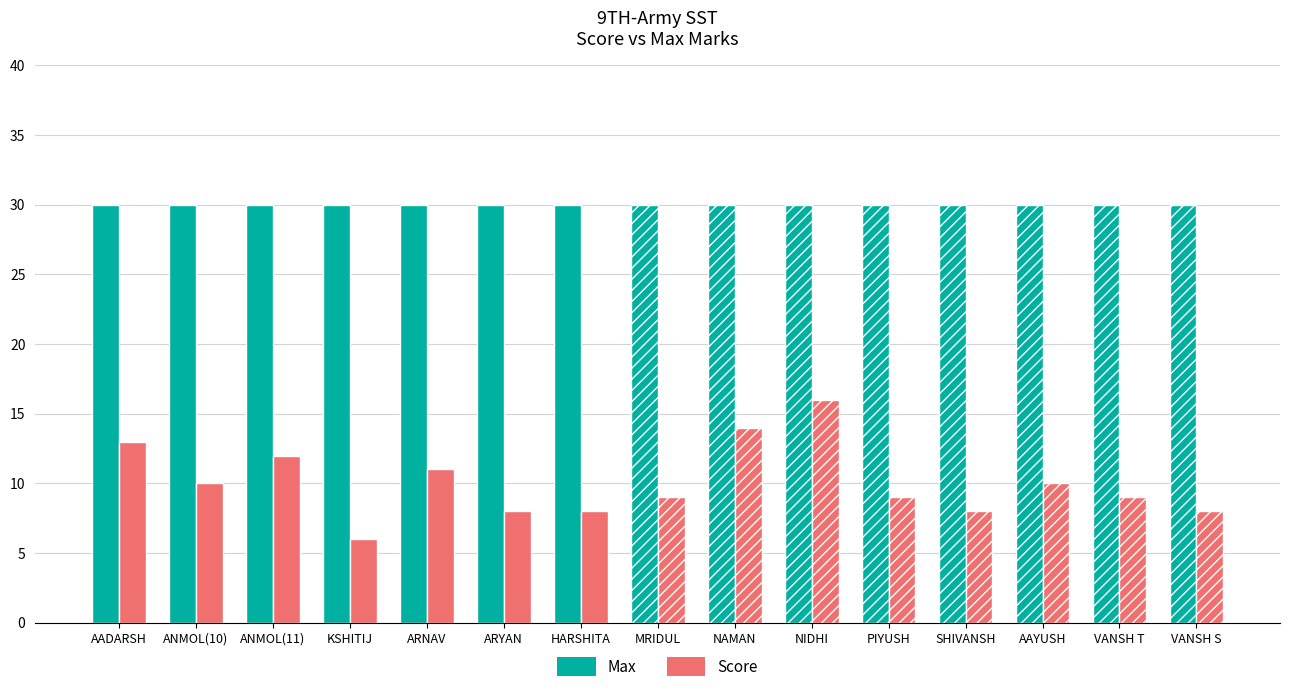

Which series has the largest total across all categories?

Max